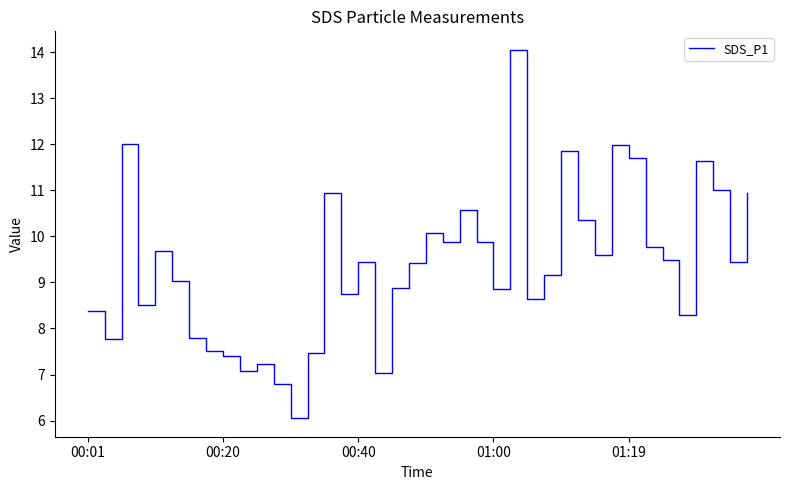

What is the difference between the maximum and minimum values?

8.0